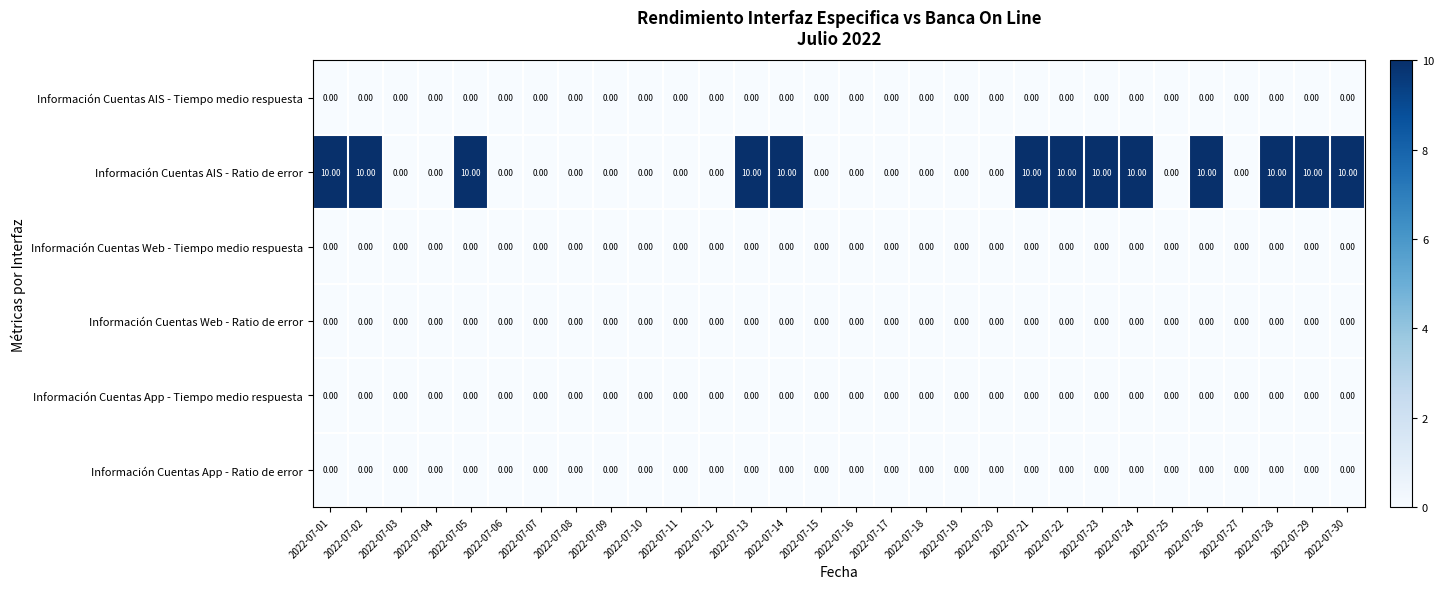

At how many categories does at least one series exceed 2?

13